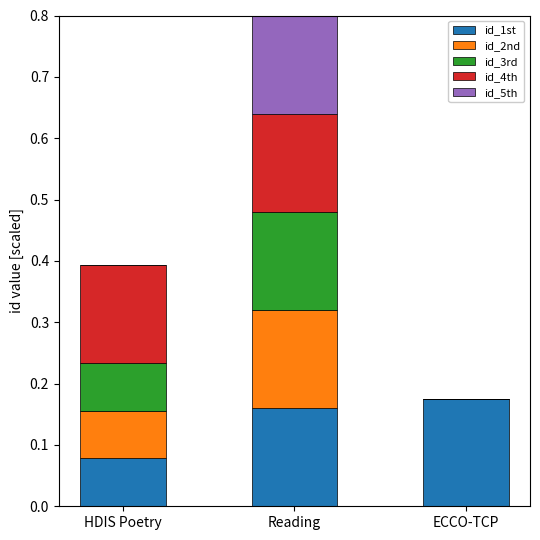

How many data points does each series have?

3